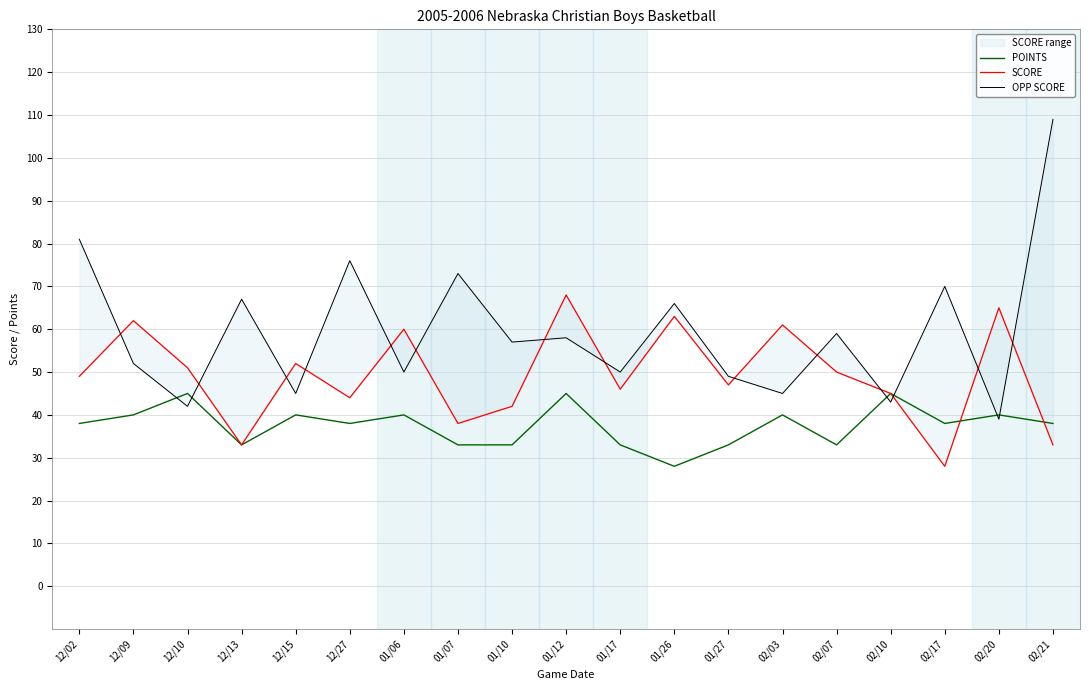

The SCORE series shows 86 at 02/20. True or false?

False